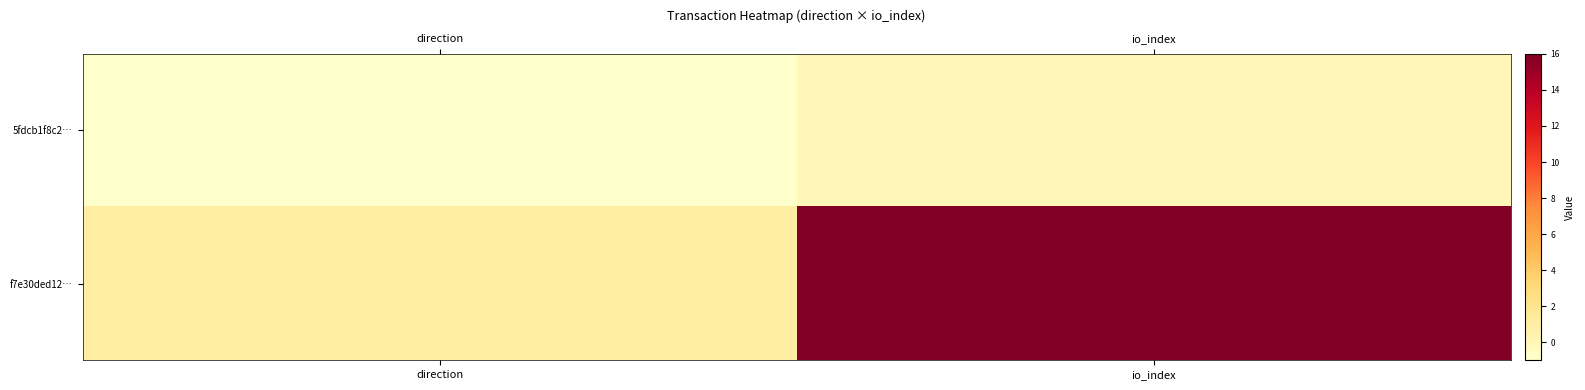

Count the number of categories in the chart.

2